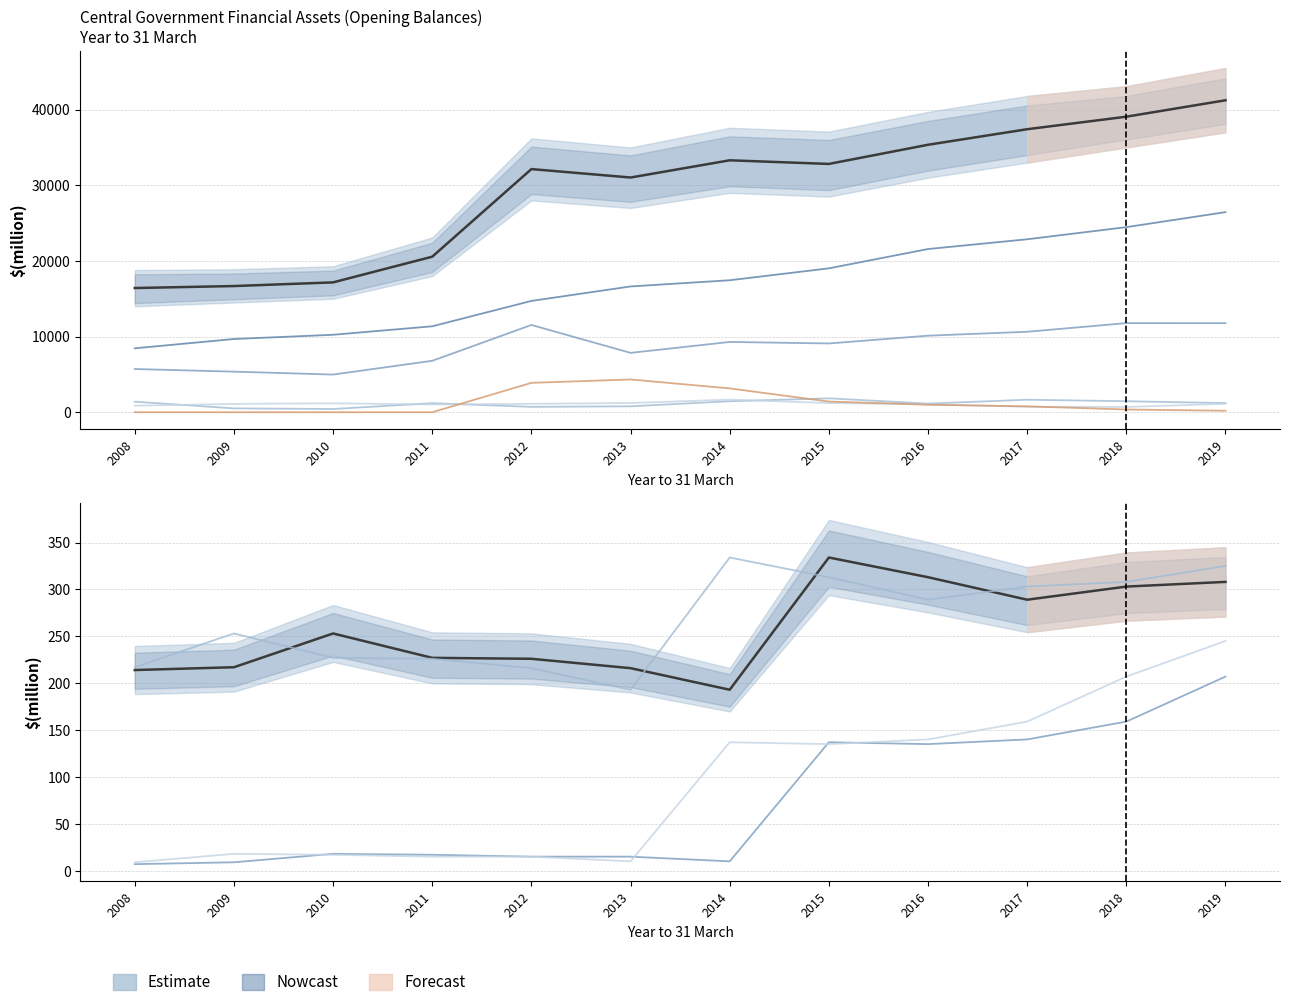

How many values in the Opening balance insurance pension series are below 776?

6